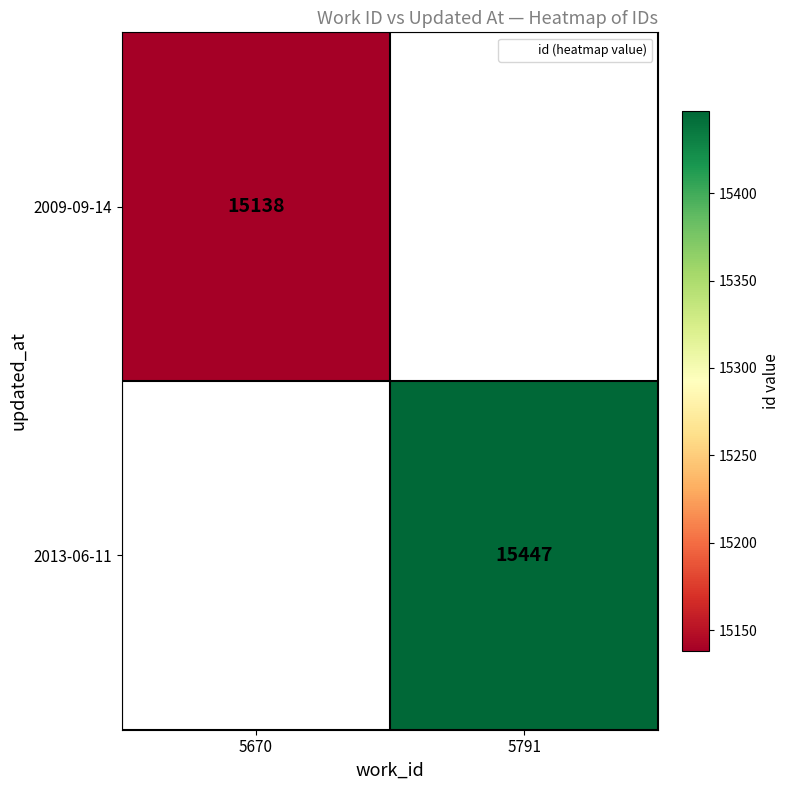

Is the value of 2013-06-11 at 5791 greater than the value of 2009-09-14 at 5791?

No